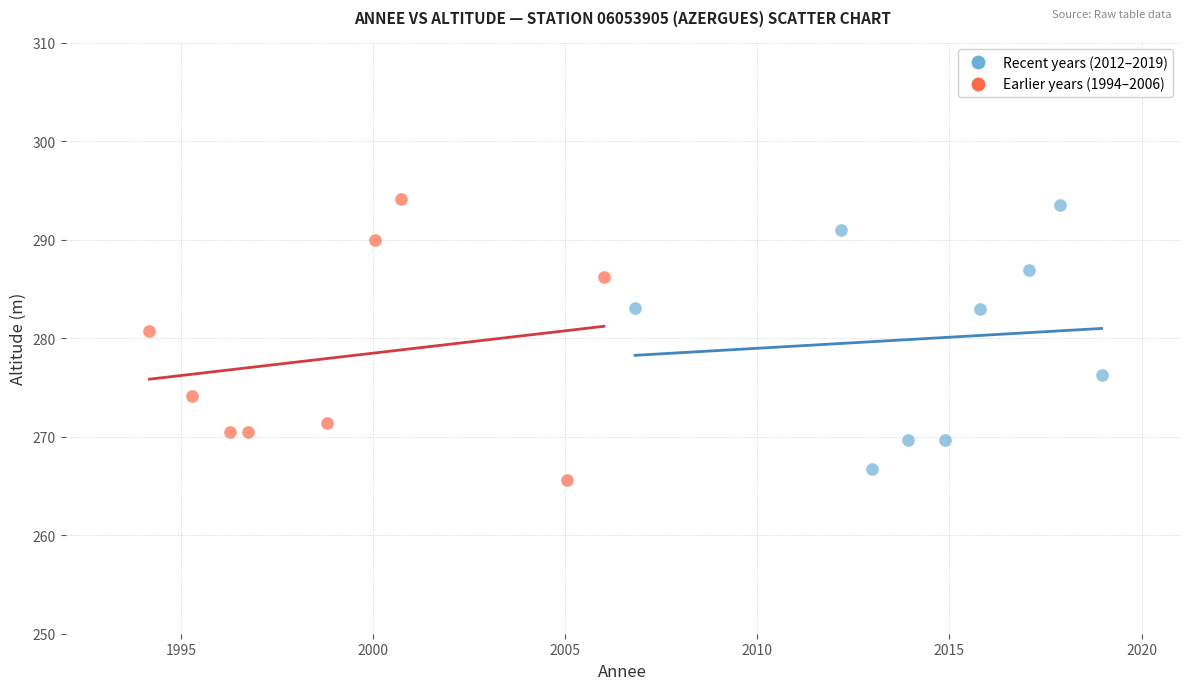

Which series reaches the maximum Y coordinate?

Earlier years (1994–2006)